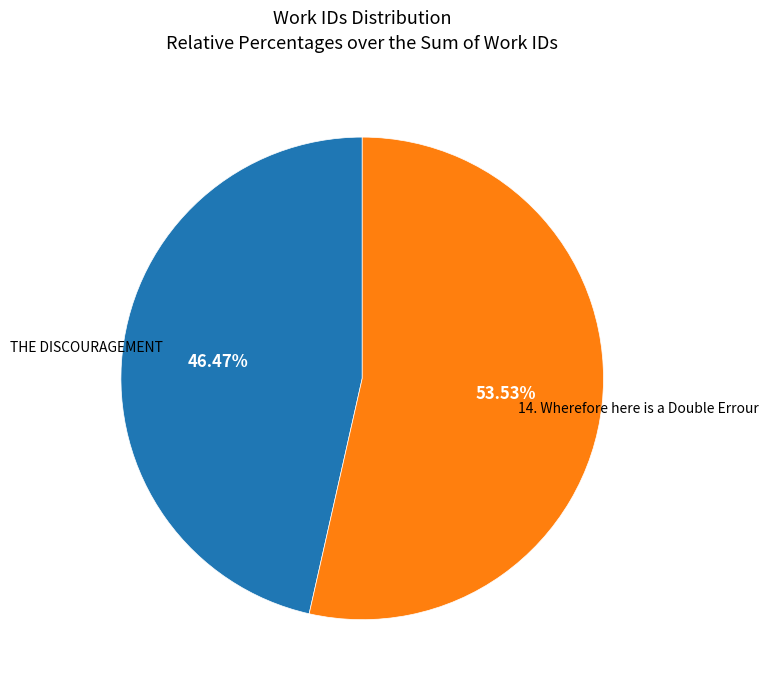

Does any single category account for the majority?

Yes